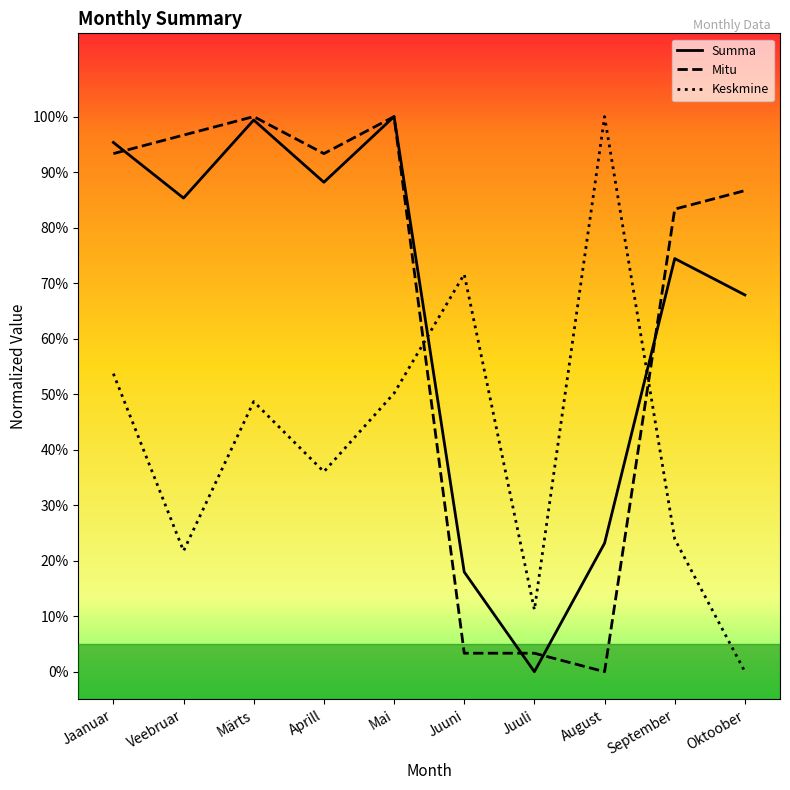

Reading right to left, extract all data points from this chart.

Summa: 67.9	74.4	23.2	0.0	18.0	100.0	88.2	99.4	85.3	95.3
Mitu: 86.7	83.3	0.0	3.3	3.3	100.0	93.3	100.0	96.7	93.3
Keskmine: 0.0	23.9	100.0	11.1	71.6	50.2	36.0	48.7	21.8	53.7